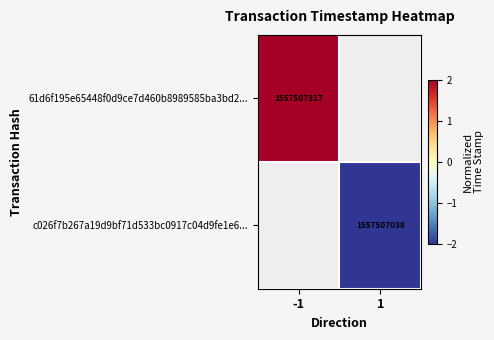

The value of 61d6f195e65448f0d9ce7d460b8989585ba3bd2... at -1 is 1557507317. True or false?

True